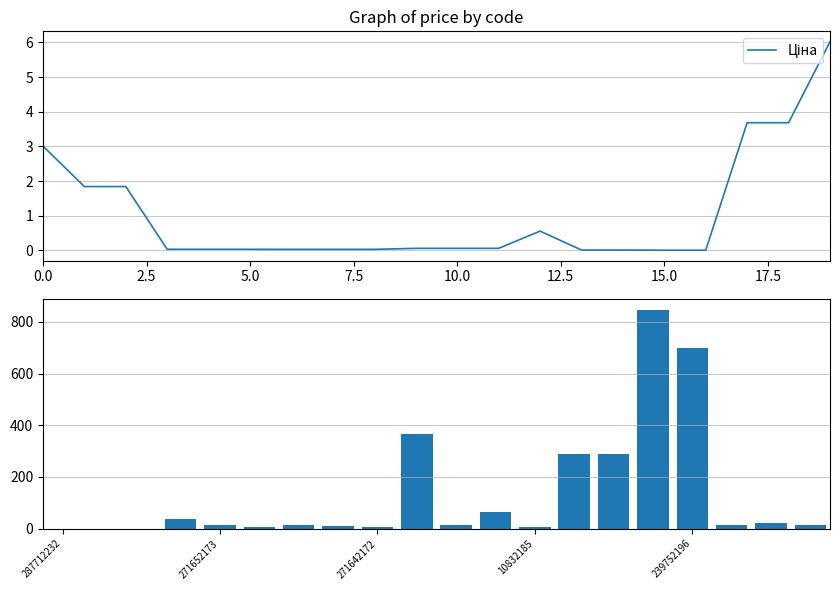

Are the bars horizontal?

No